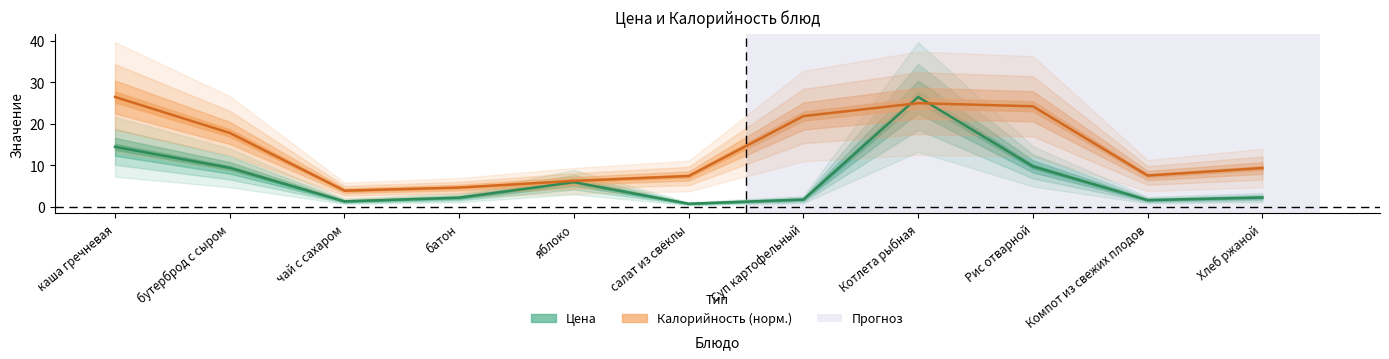

Is the value of Цена at салат из свёклы greater than the value of Калорийность at чай с сахаром?

No